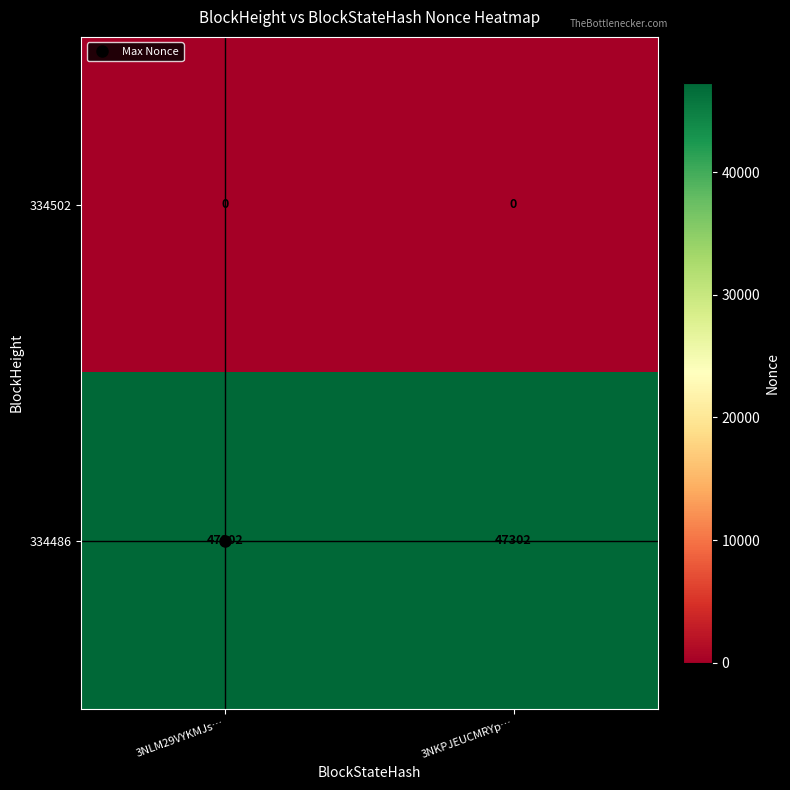

Rank the series by their maximum value, from highest to lowest.

334486, 334502